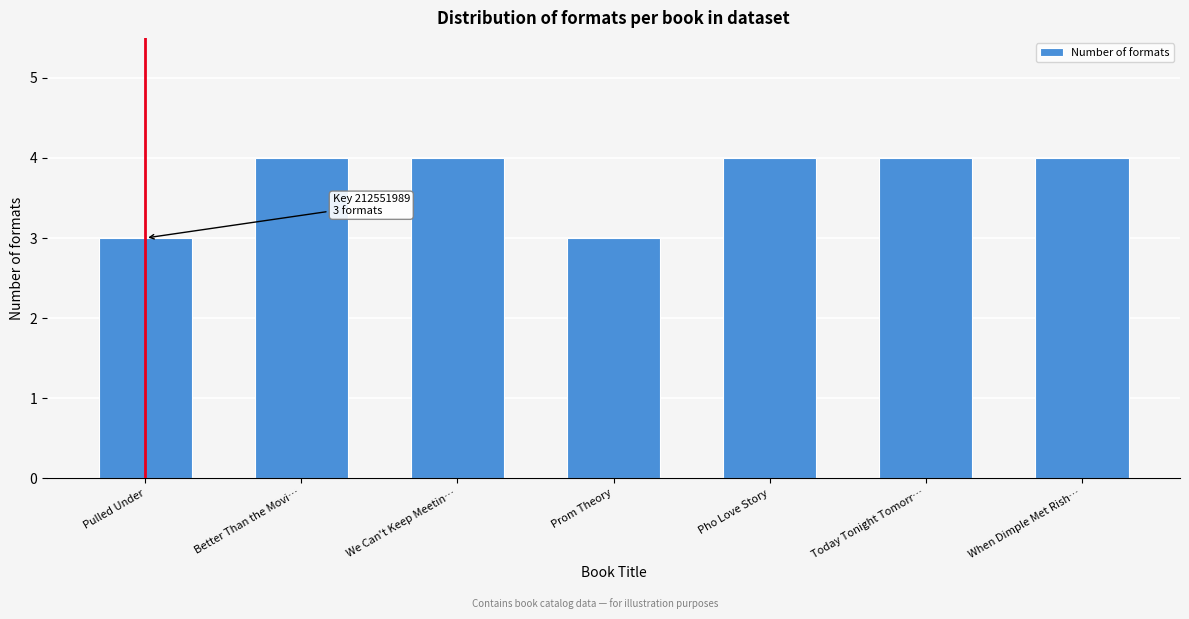

Reading left to right, extract all data points from this chart.

3	4	4	3	4	4	4